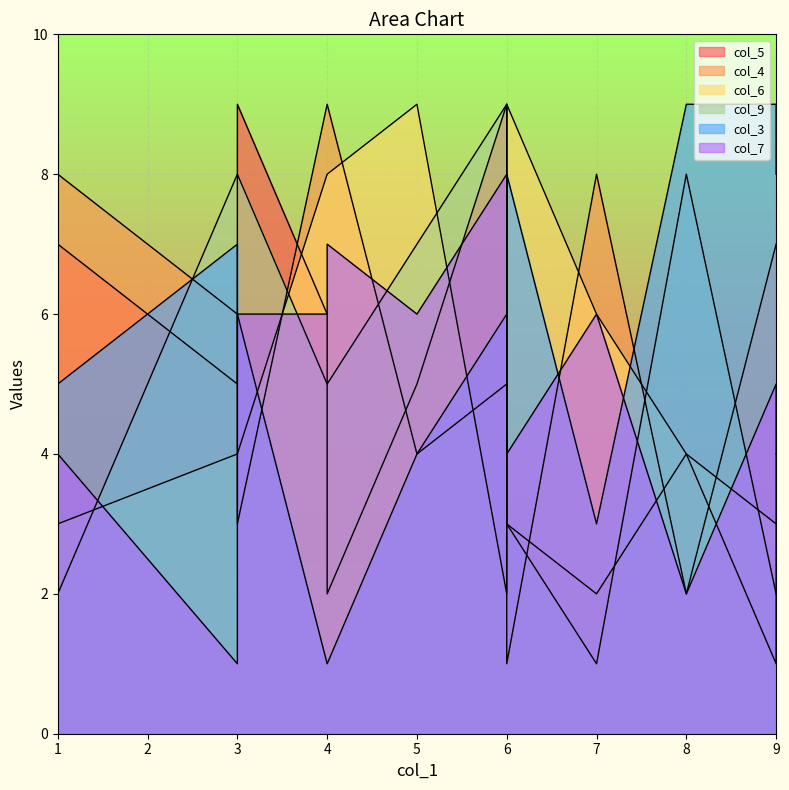

True or false: col_5 and col_7 intersect in this chart.

True